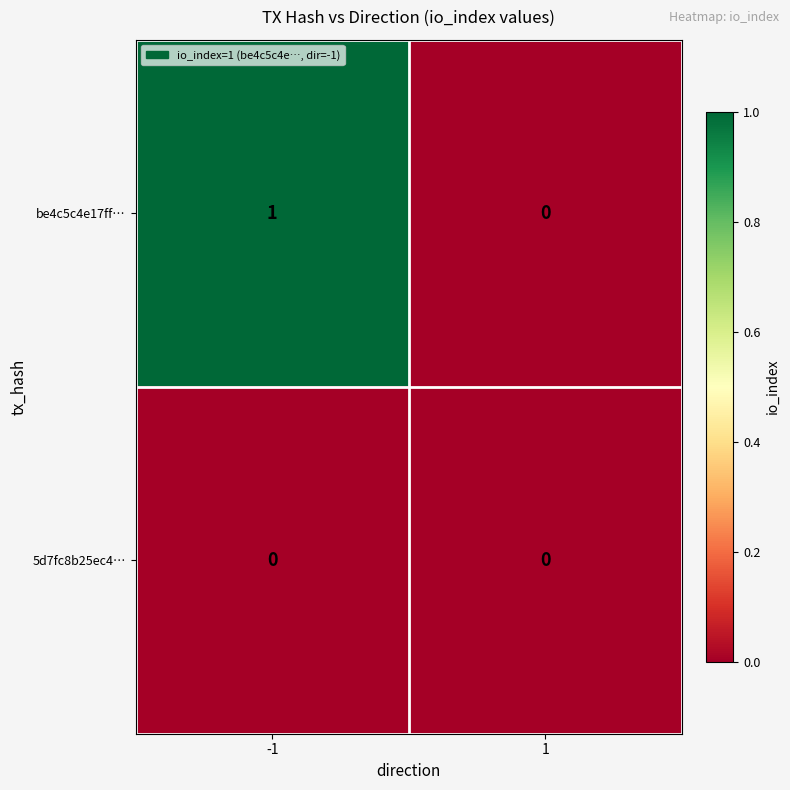

Which series changed the most between -1 and 1?

be4c5c4e17ff…